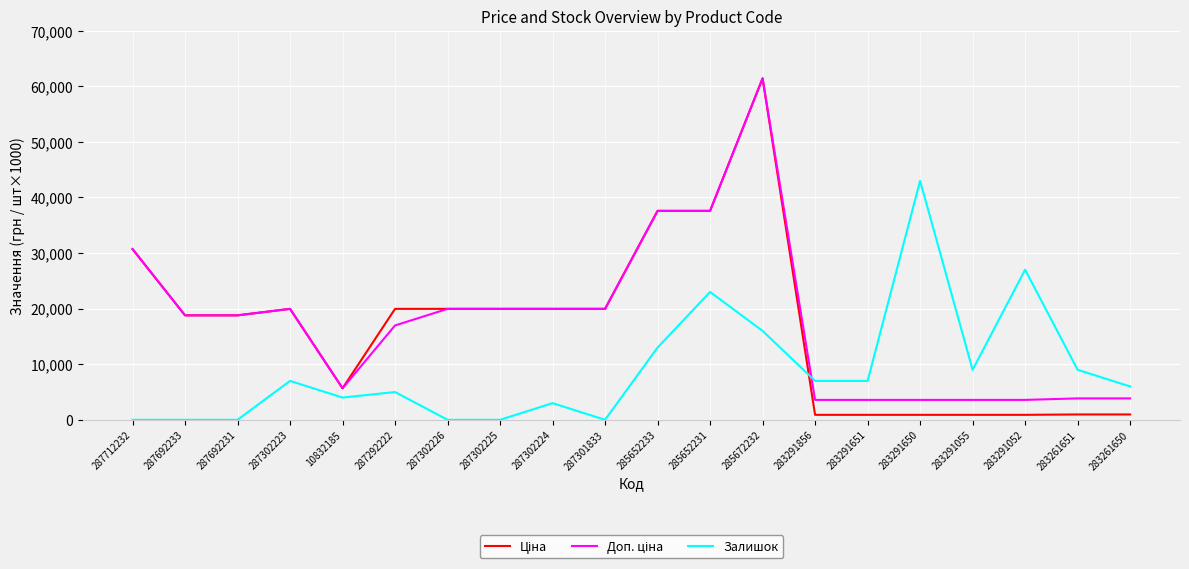

At which category is the sum across all series the highest?

285672232